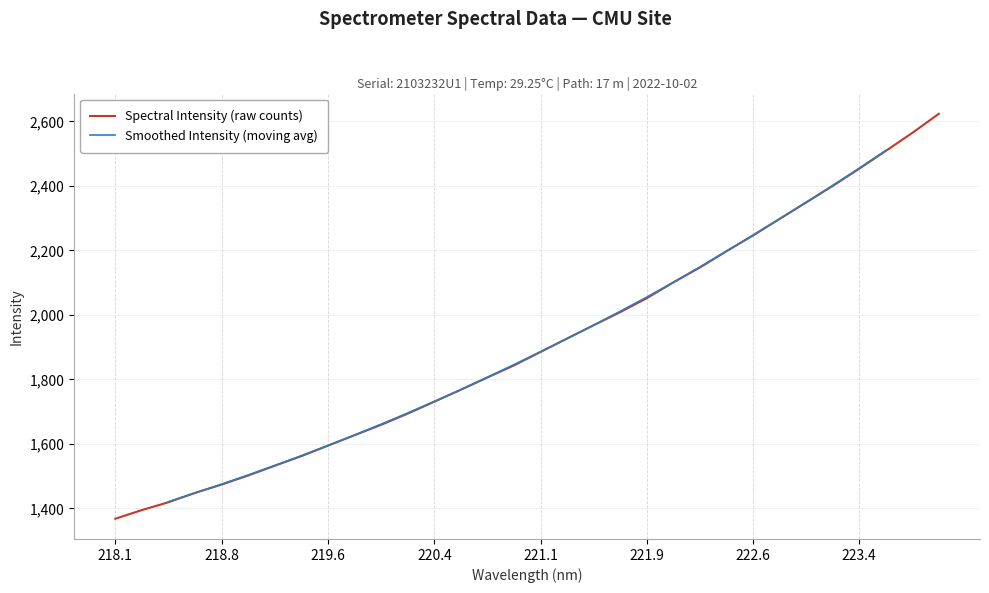

True or false: the data shows 2399.9 at 223.2172.

True